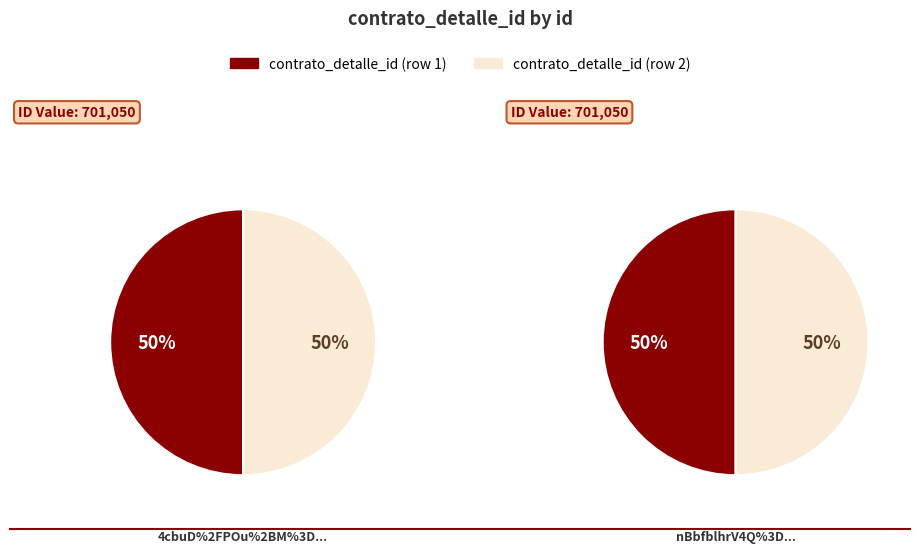

True or false: nBbfblhrV4Q%3D accounts for 50% of the total.

True